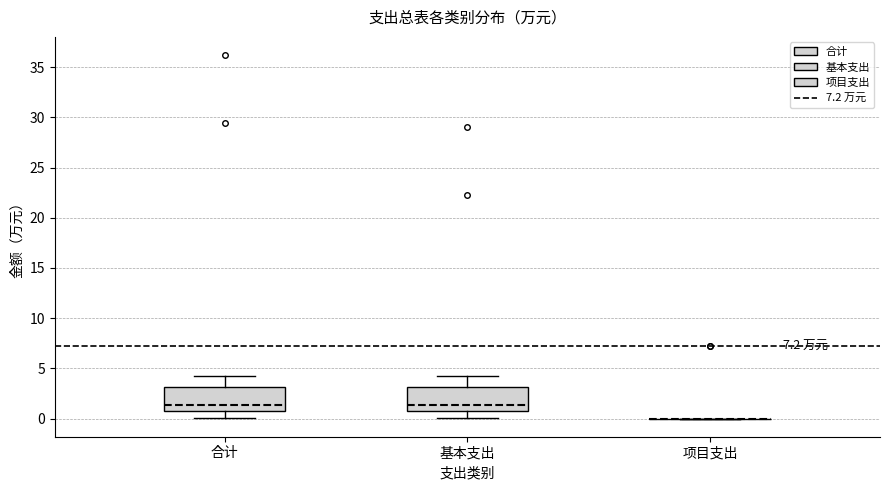

Reading left to right, read every box against the y-axis: the position of its median line, the range the box covers, and the ends of its whiskers. The values are not printed on the chart, so give them approximately, as read against the axis.

合计: median 1.5, box 0.5 to 3.0, whiskers 0.0 to 4.5
基本支出: median 1.5, box 0.5 to 3.0, whiskers 0.0 to 4.5
项目支出: box collapsed to a line at 0.0, whiskers 0.0 to 0.0